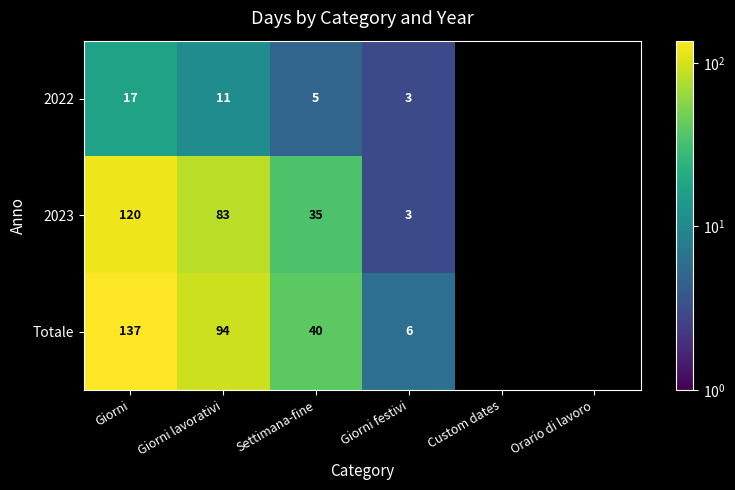

What is the smallest value displayed?

3.0